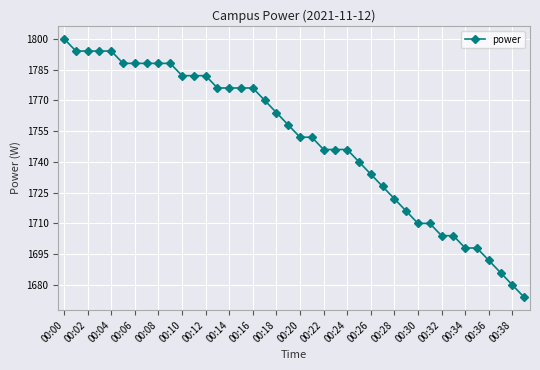

What is the value of the 13th point from the left?

1782